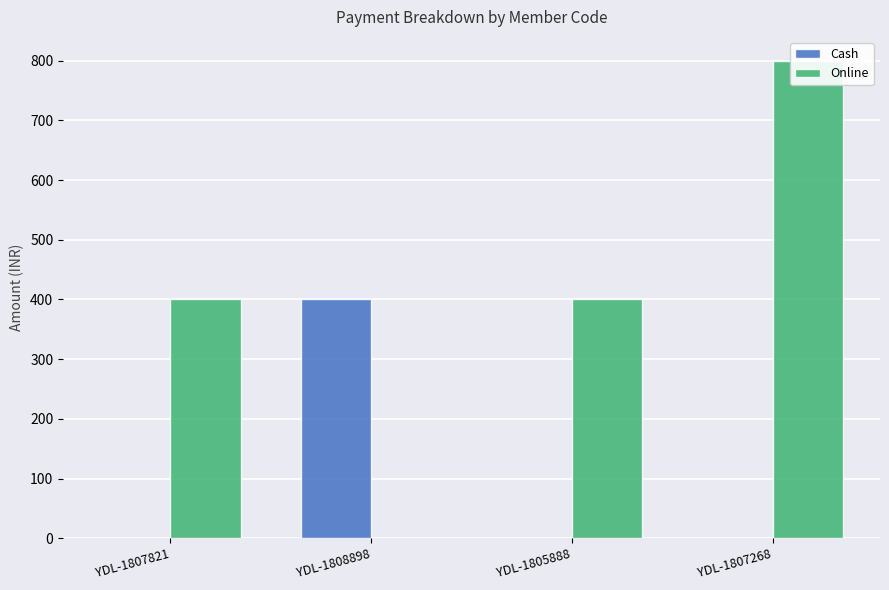

What position from the right is YDL-1807821?

4